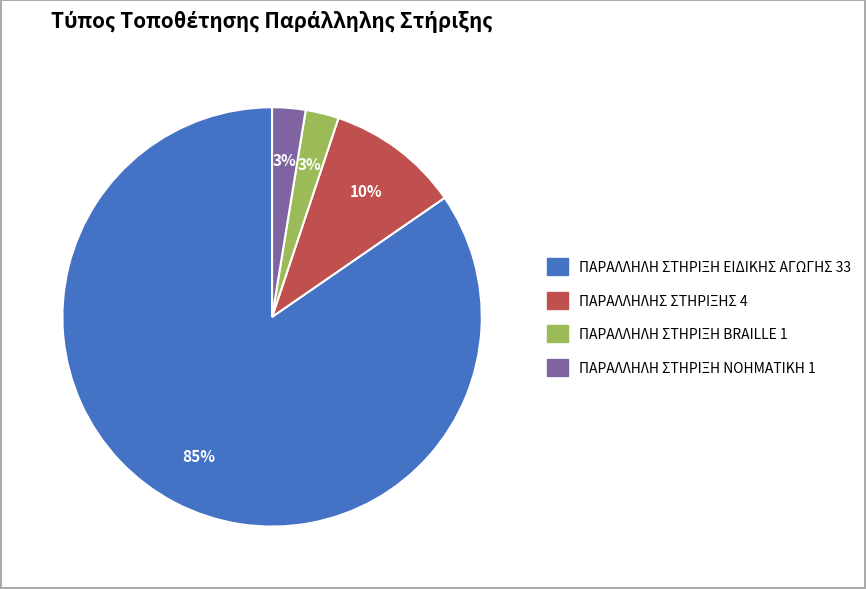

To the nearest percent, what is the combined percentage of ΠΑΡΑΛΛΗΛΗ ΣΤΗΡΙΞΗ BRAILLE and ΠΑΡΑΛΛΗΛΗ ΣΤΗΡΙΞΗ ΕΙΔΙΚΗΣ ΑΓΩΓΗΣ?

87%